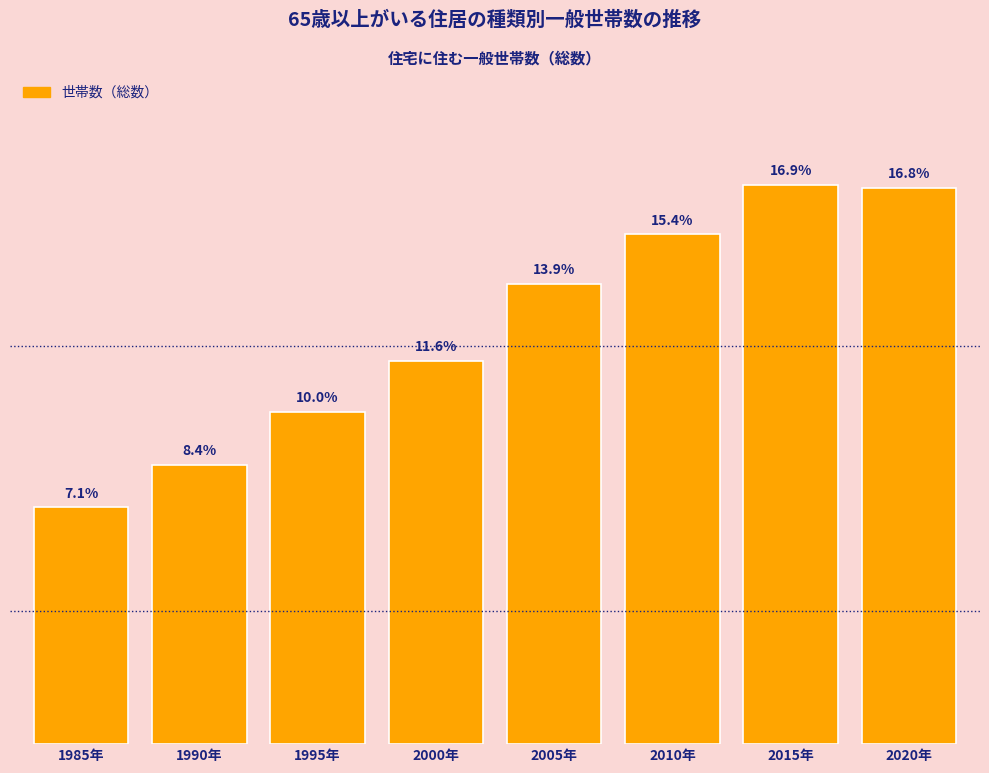

Which category has the lowest value across all series?

1985年